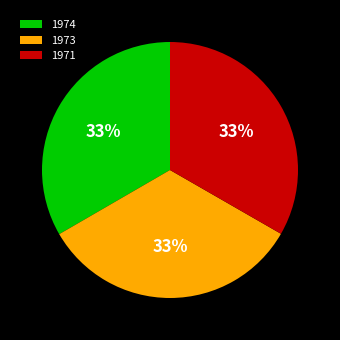

Does any single category account for the majority?

No